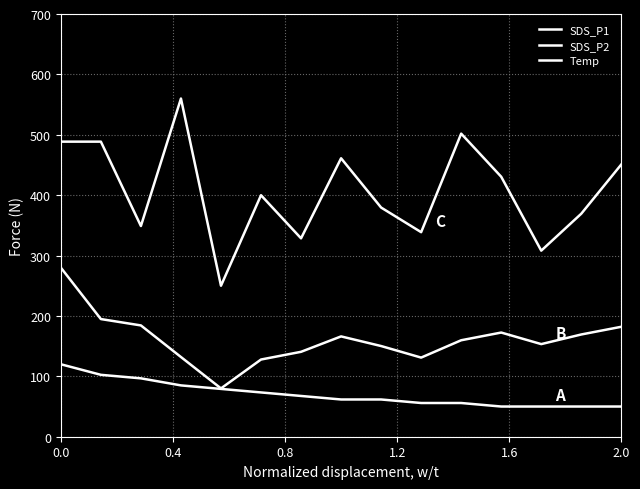

Reading left to right, what are all the values shown in this chart?

SDS_P1: 488.6	488.6	348.9	560.0	250.0	399.9	328.5	461.1	379.5	338.7	501.9	430.5	308.1	369.3	450.9
SDS_P2: 280.0	194.8	184.3	132.0	80.0	127.8	140.6	166.1	150.2	131.0	159.7	172.5	153.4	169.3	182.1
Temp: 120.0	102.5	96.7	85.0	79.2	73.3	67.5	61.7	61.7	55.8	55.8	50.0	50.0	50.0	50.0